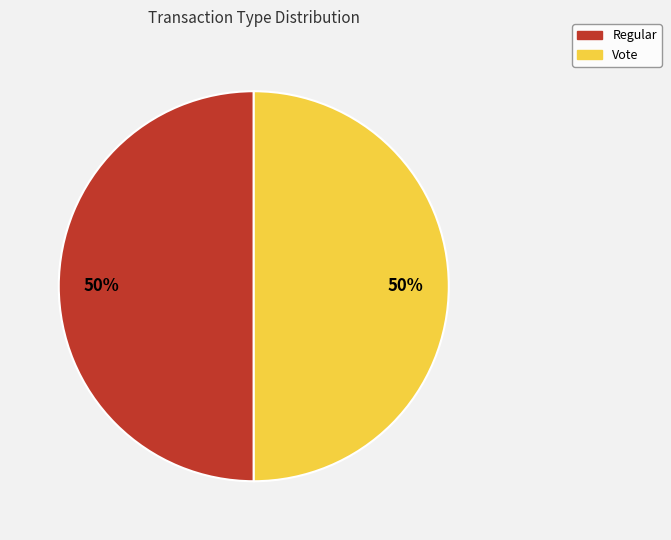

Approximately how many times larger is the value at Vote compared to Regular?

1.0